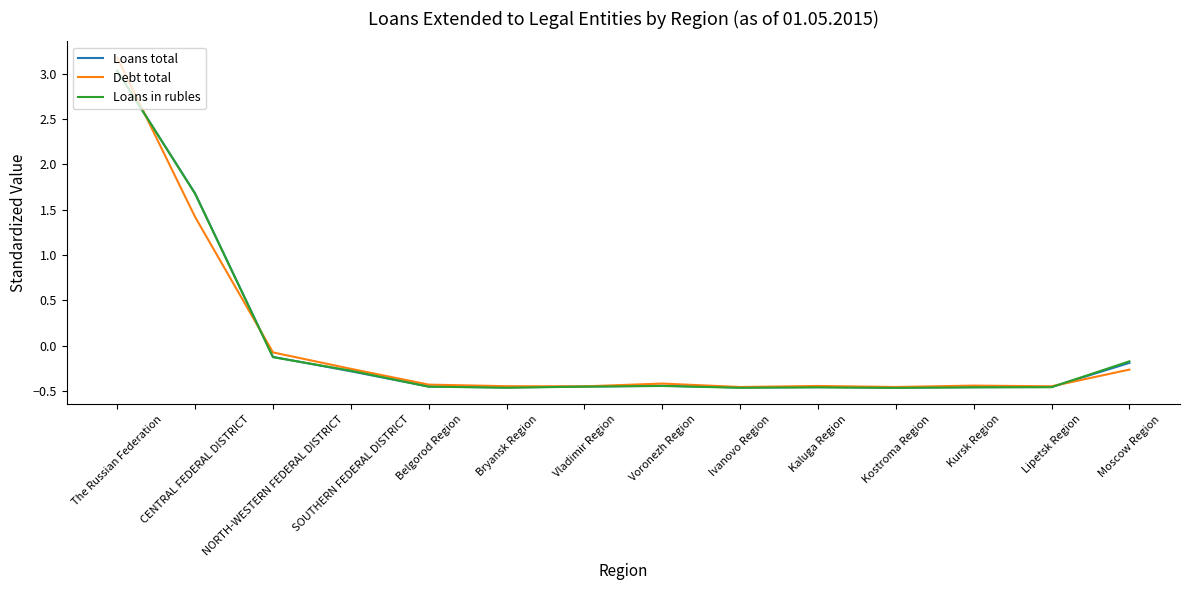

Which series ends up on top after the final intersection of Debt total and Loans total?

Loans total